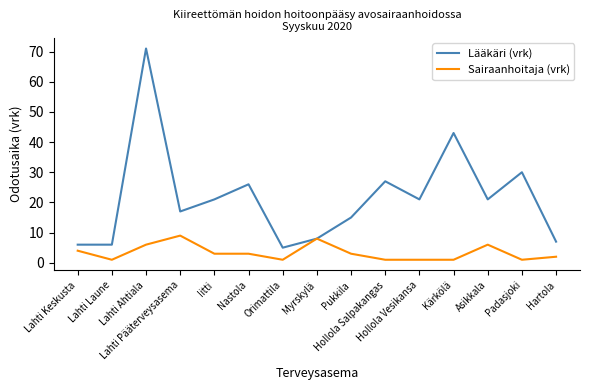

What is the sum of all Sairaanhoitaja (vrk) values?

50